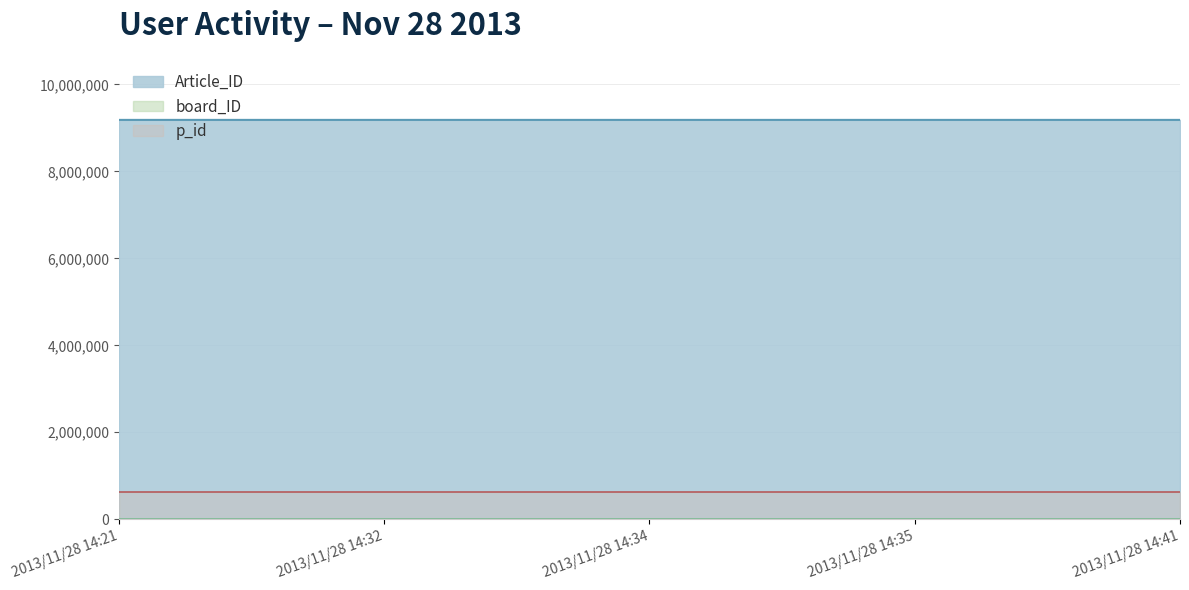

Does the chart display data point markers on the line(s)?

No